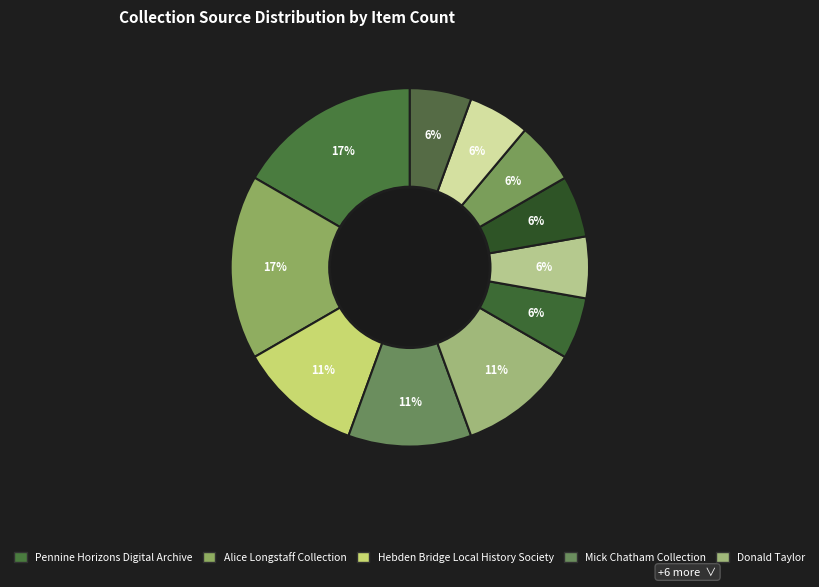

How many slices are in this pie chart?

11